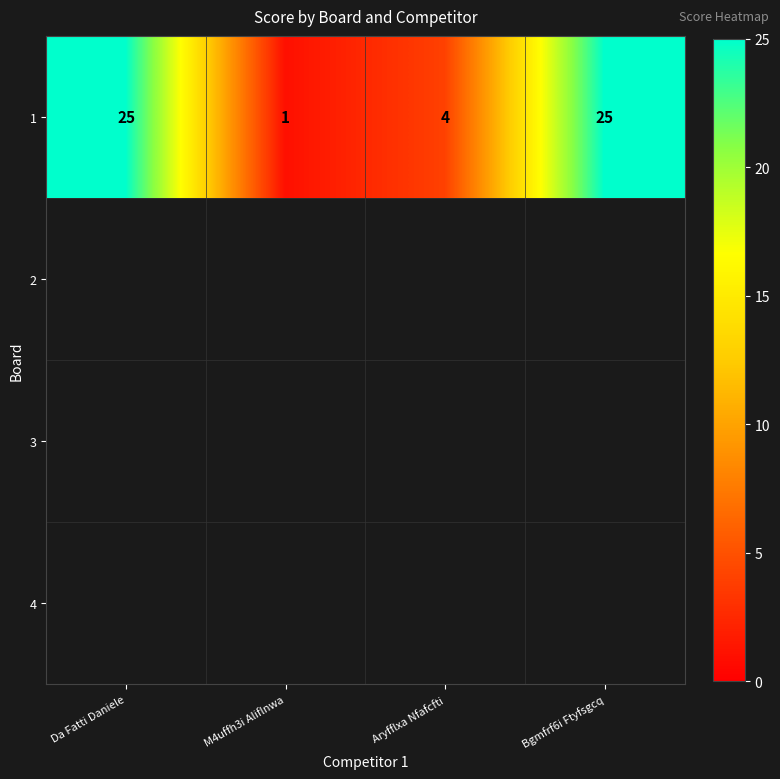

Approximately how many times larger is the value at Bgmfrf6i Ftyfsgcq compared to Aryfflxa Nfafcfti?

6.2